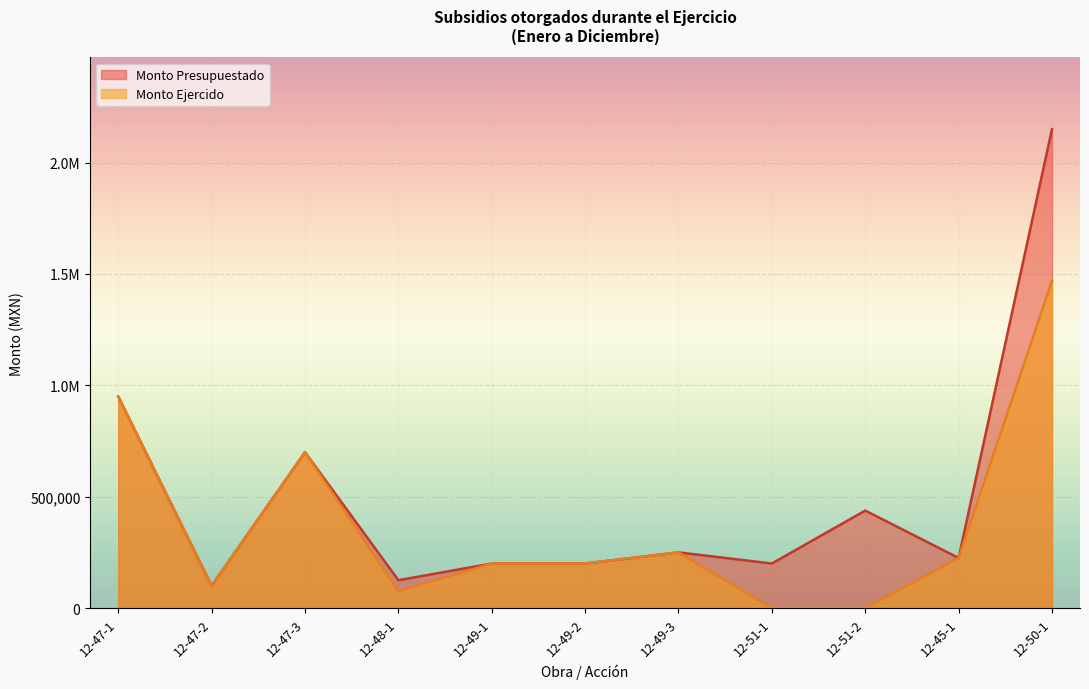

What is the label of the 10th point from the right?

12-47-2